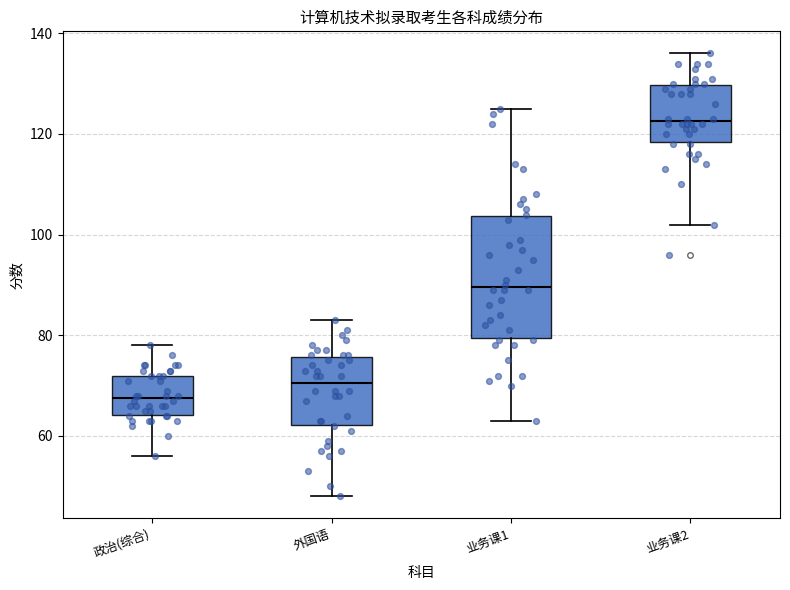

Where is the lower edge of the box for 业务课1 on the y-axis? The values are not printed on the chart, so give them approximately, as read against the axis.

80